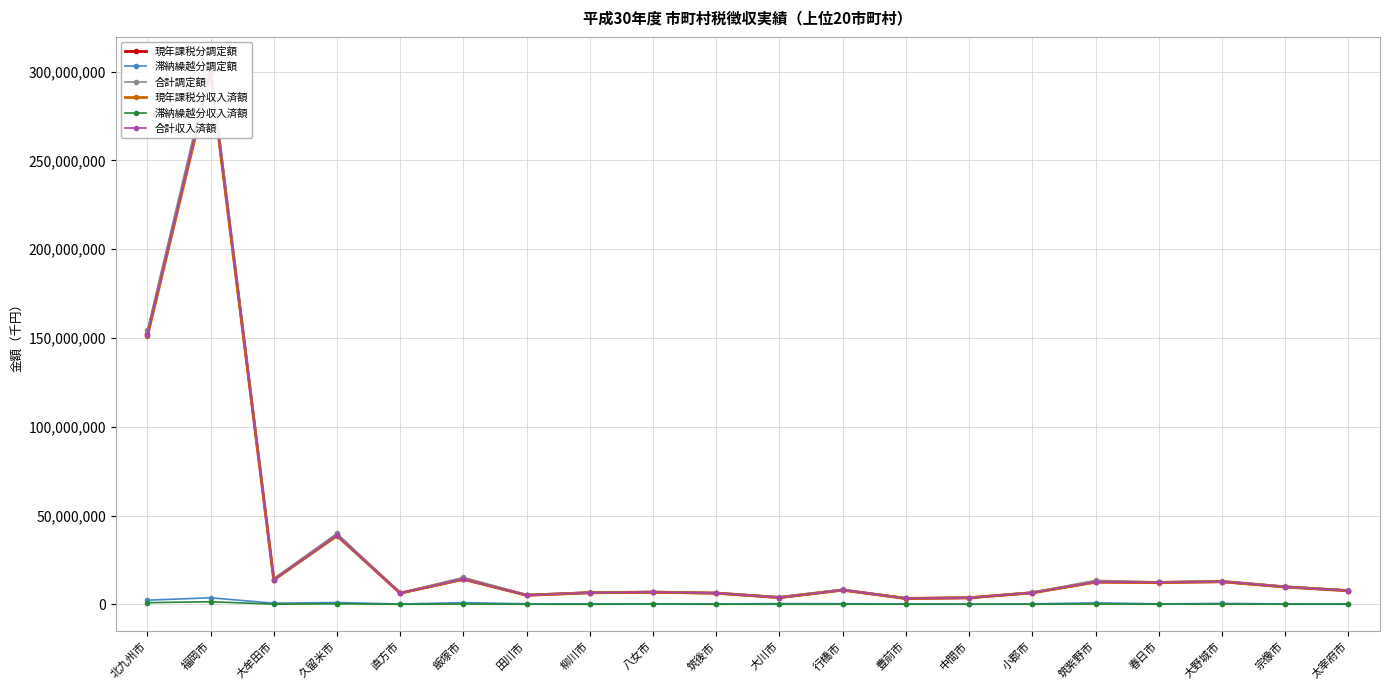

Count the number of data series in this chart.

6